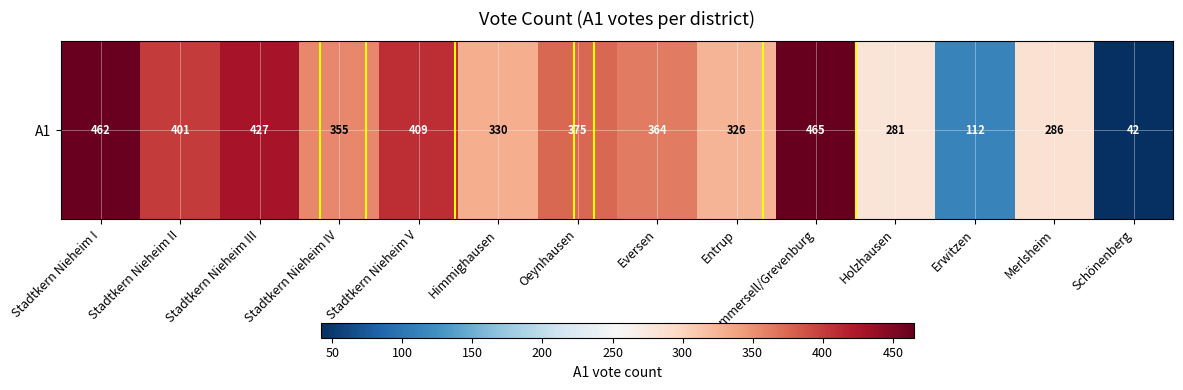

The value at Schönenberg is 42. True or false?

True